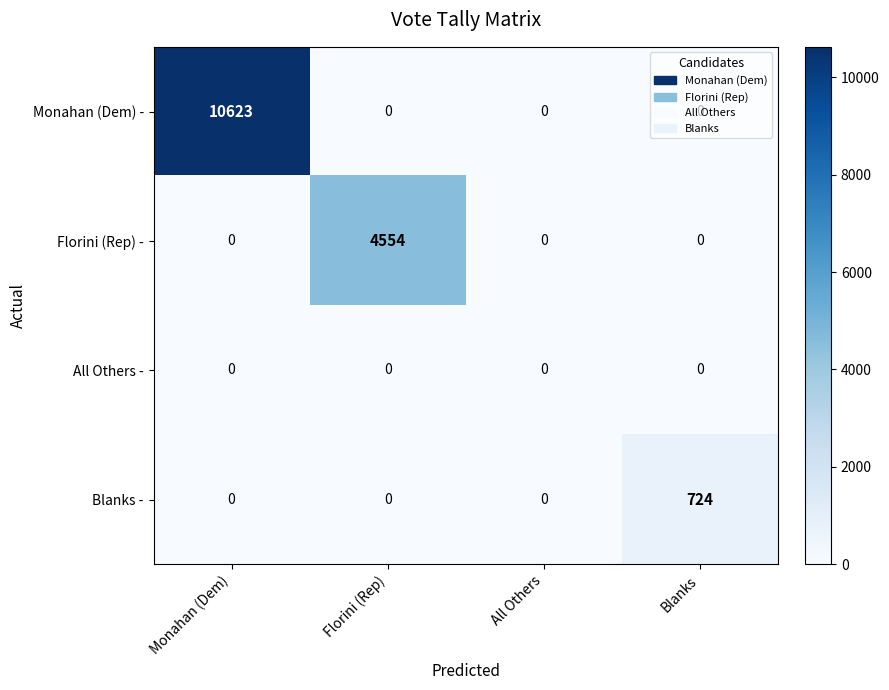

Which series has the widest spread of values?

Monahan (Dem) -